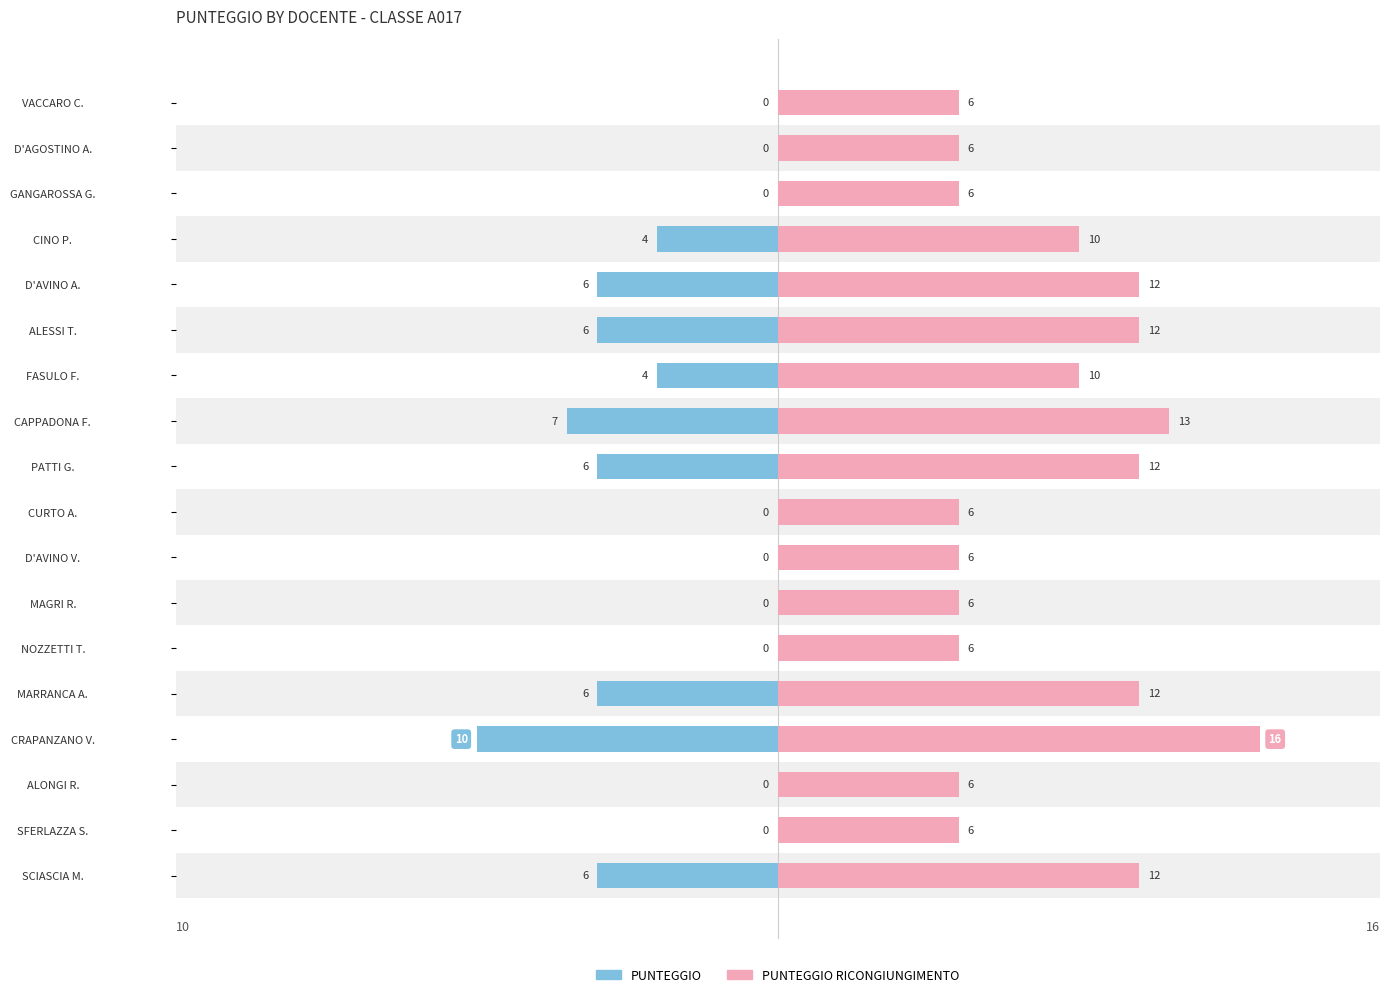

What is the sum of all PUNTEGGIO values?

-55